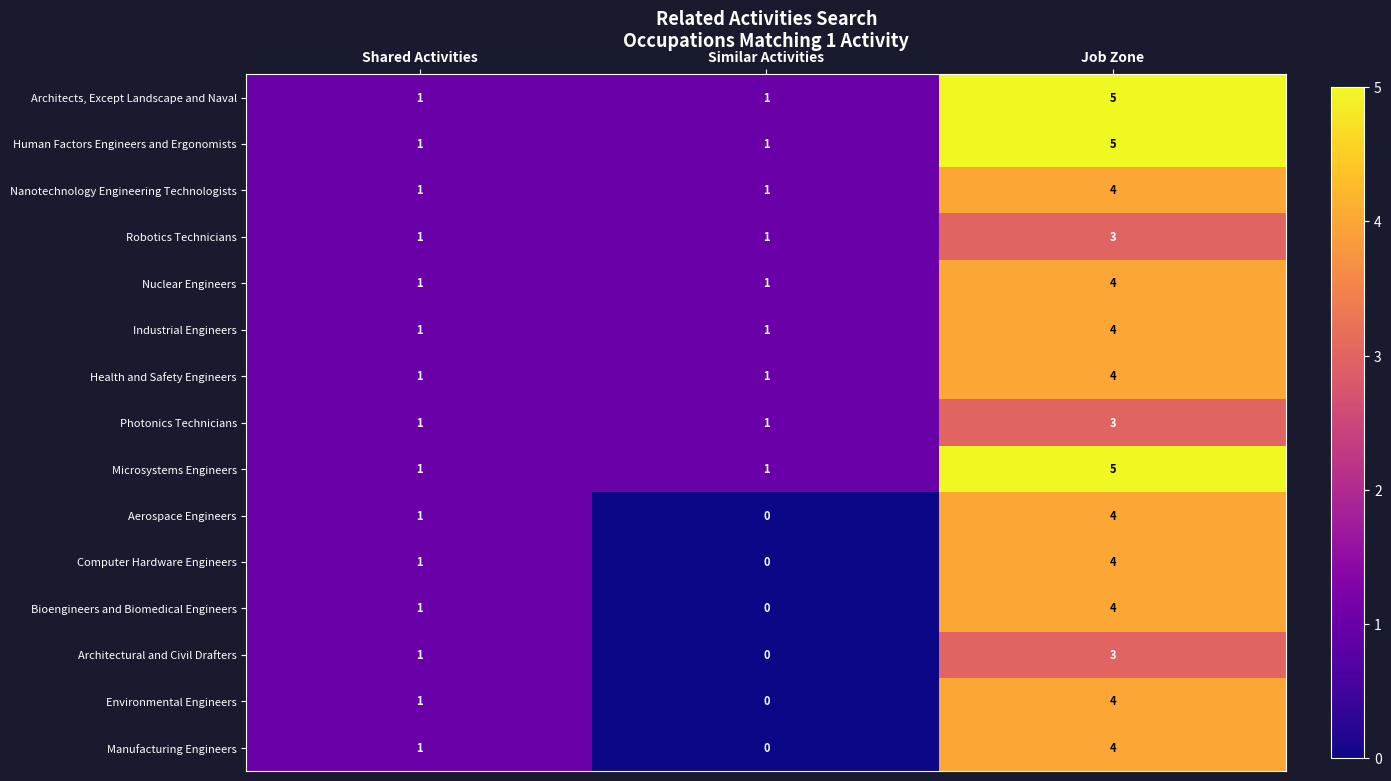

How many distinct data groups are displayed?

15